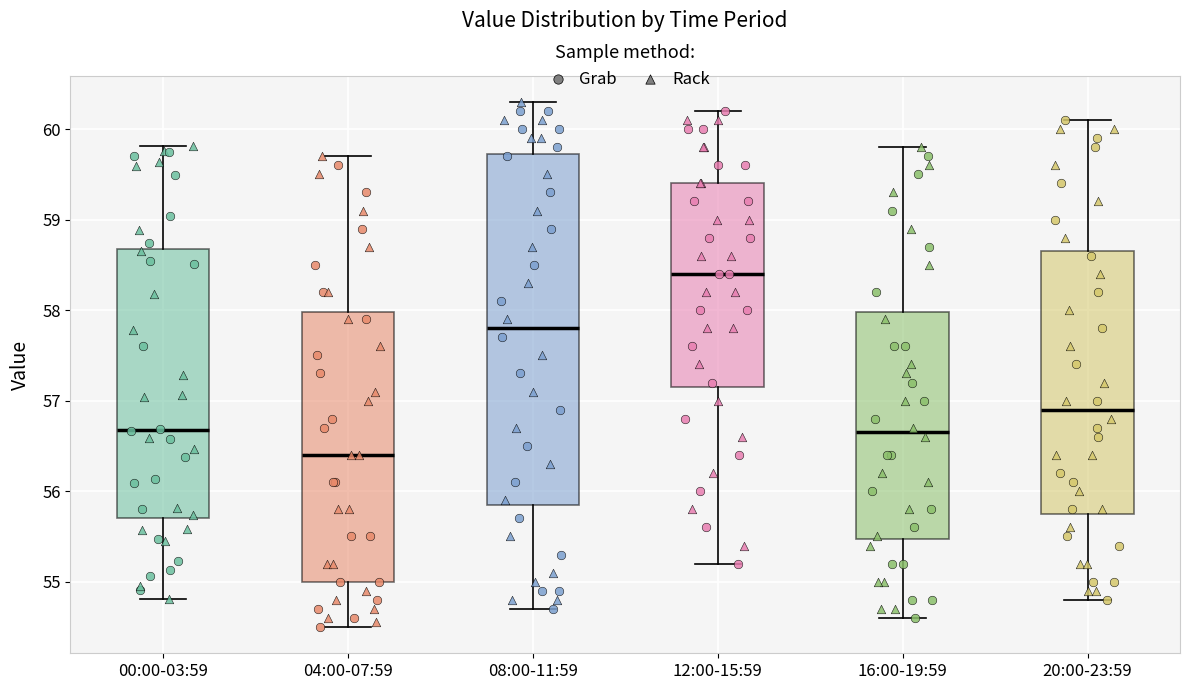

Comparing the boxes themselves (not the whiskers), which one is the tallest?

08:00-11:59